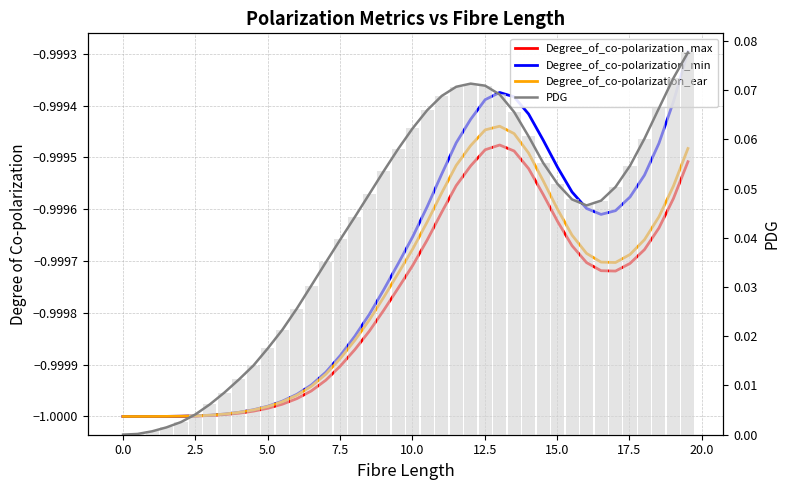

Reading right to left, list all the values displayed in this chart.

Degree_of_co-polarization_max: -1.0	-1.0	-1.0	-1.0	-1.0	-1.0	-1.0	-1.0	-1.0	-1.0	-1.0	-1.0	-1.0	-1.0	-1.0	-1.0	-1.0	-1.0	-1.0	-1.0	-1.0	-1.0	-1.0	-1.0	-1.0	-1.0	-1.0	-1.0	-1.0	-1.0	-1.0	-1.0	-1.0	-1.0	-1.0	-1.0	-1.0	-1.0	-1.0	-1.0
Degree_of_co-polarization_min: -1.0	-1.0	-1.0	-1.0	-1.0	-1.0	-1.0	-1.0	-1.0	-1.0	-1.0	-1.0	-1.0	-1.0	-1.0	-1.0	-1.0	-1.0	-1.0	-1.0	-1.0	-1.0	-1.0	-1.0	-1.0	-1.0	-1.0	-1.0	-1.0	-1.0	-1.0	-1.0	-1.0	-1.0	-1.0	-1.0	-1.0	-1.0	-1.0	-1.0
Degree_of_co-polarization_ear: -1.0	-1.0	-1.0	-1.0	-1.0	-1.0	-1.0	-1.0	-1.0	-1.0	-1.0	-1.0	-1.0	-1.0	-1.0	-1.0	-1.0	-1.0	-1.0	-1.0	-1.0	-1.0	-1.0	-1.0	-1.0	-1.0	-1.0	-1.0	-1.0	-1.0	-1.0	-1.0	-1.0	-1.0	-1.0	-1.0	-1.0	-1.0	-1.0	-1.0
PDG: 0.1	0.1	0.1	0.1	0.1	0.1	0.0	0.0	0.0	0.1	0.1	0.1	0.1	0.1	0.1	0.1	0.1	0.1	0.1	0.1	0.1	0.1	0.0	0.0	0.0	0.0	0.0	0.0	0.0	0.0	0.0	0.0	0.0	0.0	0.0	0.0	0.0	0.0	0.0	0.0
PDG (bars): 0.1	0.1	0.1	0.1	0.1	0.1	0.0	0.0	0.0	0.1	0.1	0.1	0.1	0.1	0.1	0.1	0.1	0.1	0.1	0.1	0.1	0.1	0.0	0.0	0.0	0.0	0.0	0.0	0.0	0.0	0.0	0.0	0.0	0.0	0.0	0.0	0.0	0.0	0.0	0.0